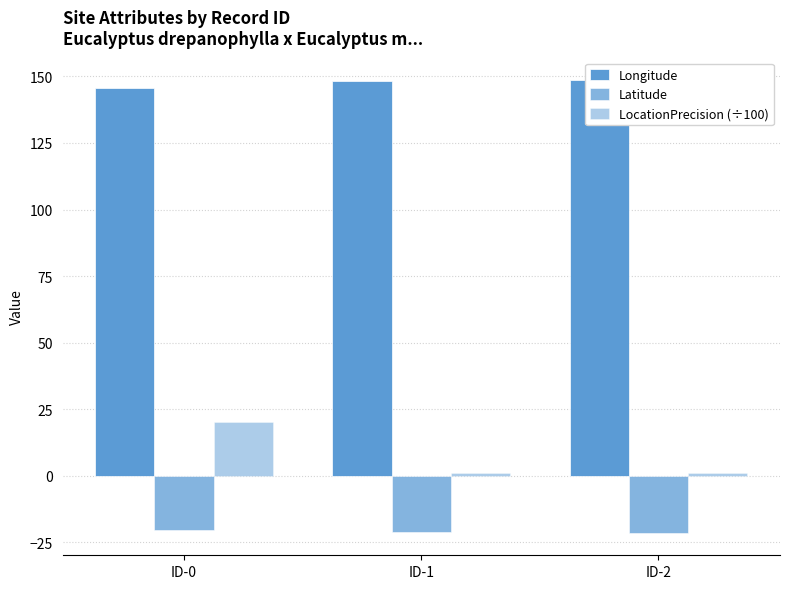

List the series in order of their peak value, lowest first.

Latitude, LocationPrecision (÷100), Longitude